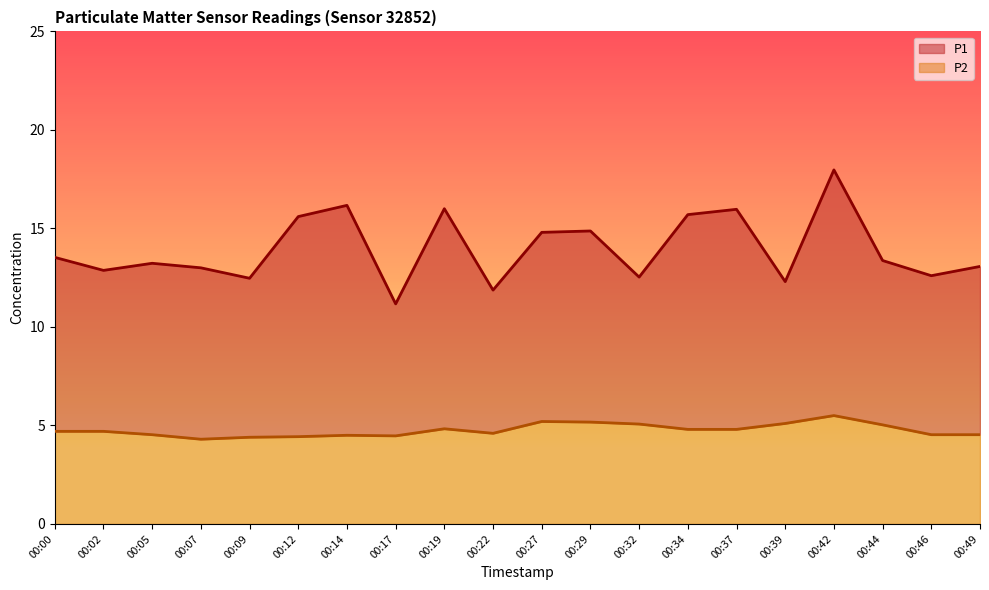

List the series in order of their peak value, highest first.

P1, P2